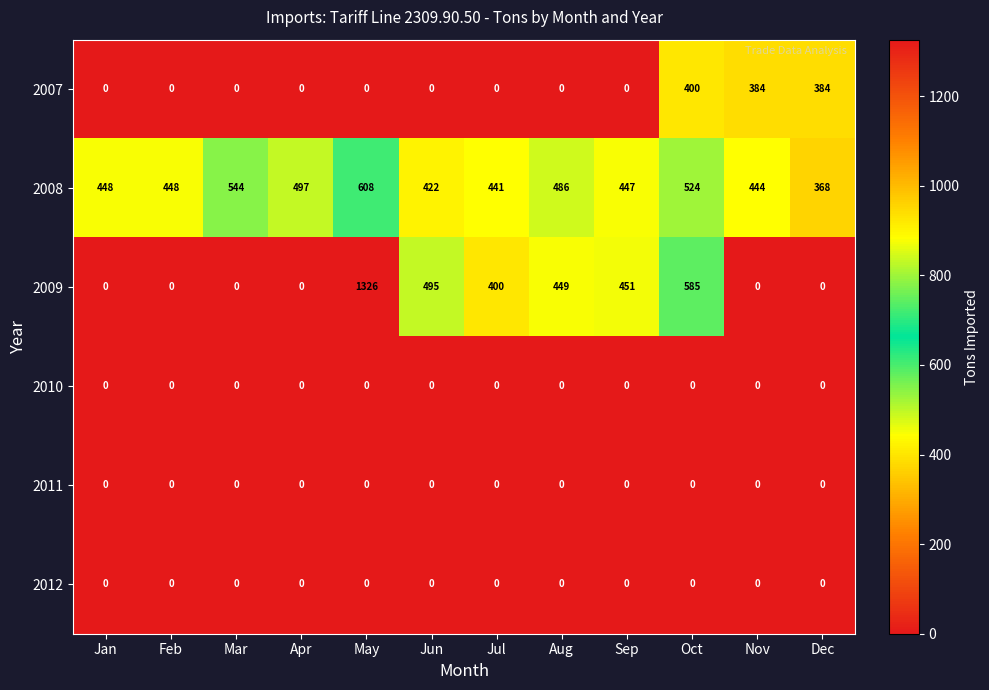

What is the total value across all series at Jan?

448